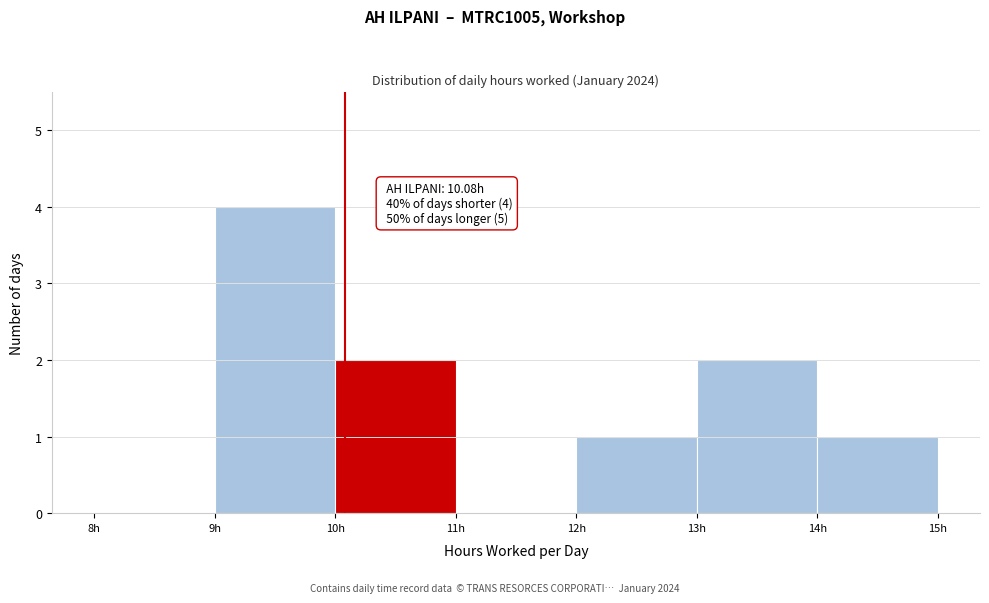

Which range on the x-axis has the tallest bar?

9 to 10